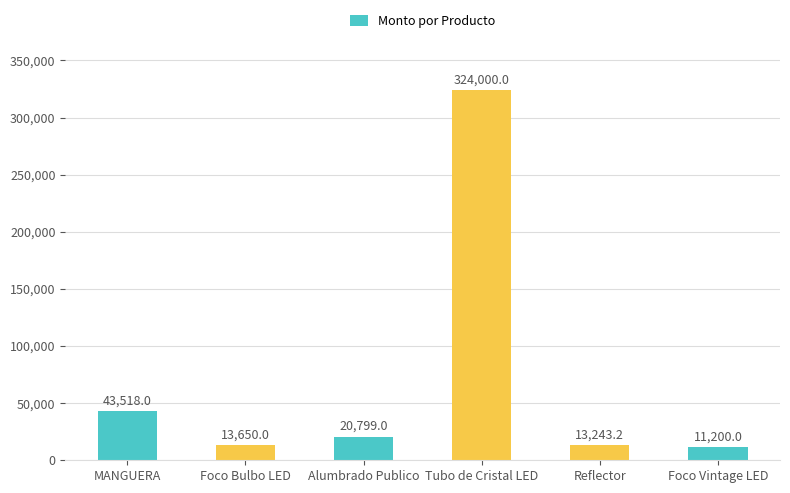

What is the change in value from Alumbrado Publico to Tubo de Cristal LED?

+303201.0